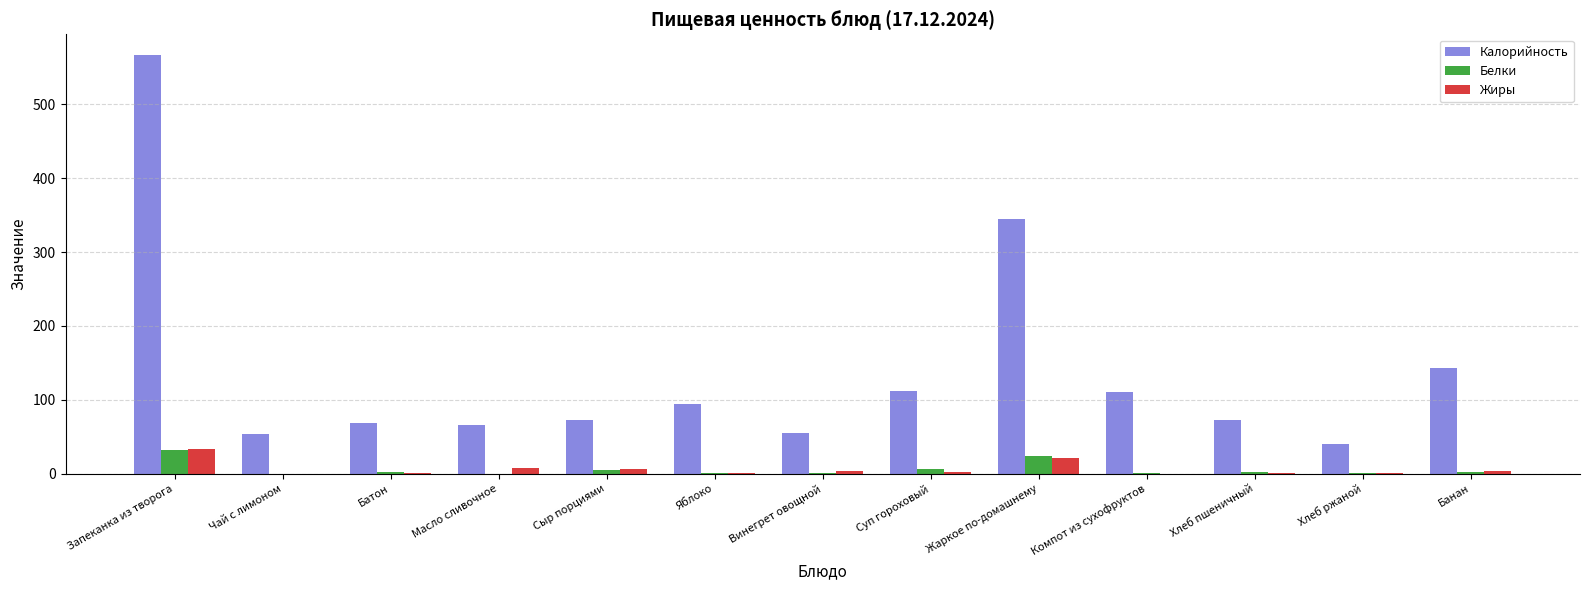

Which series has the largest range (max minus min)?

Калорийность